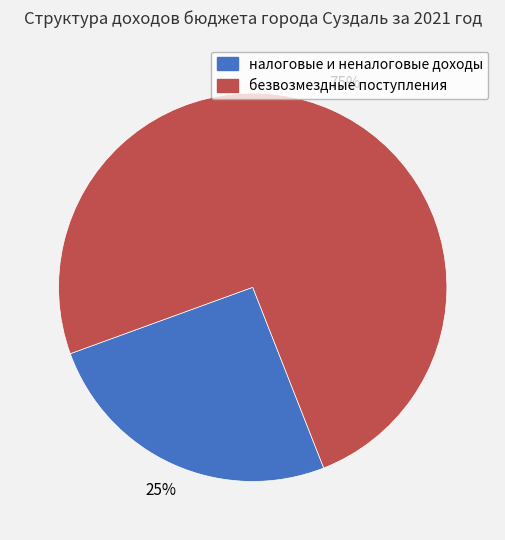

The налоговые и неналоговые доходы slice represents 25% of the pie. True or false?

True